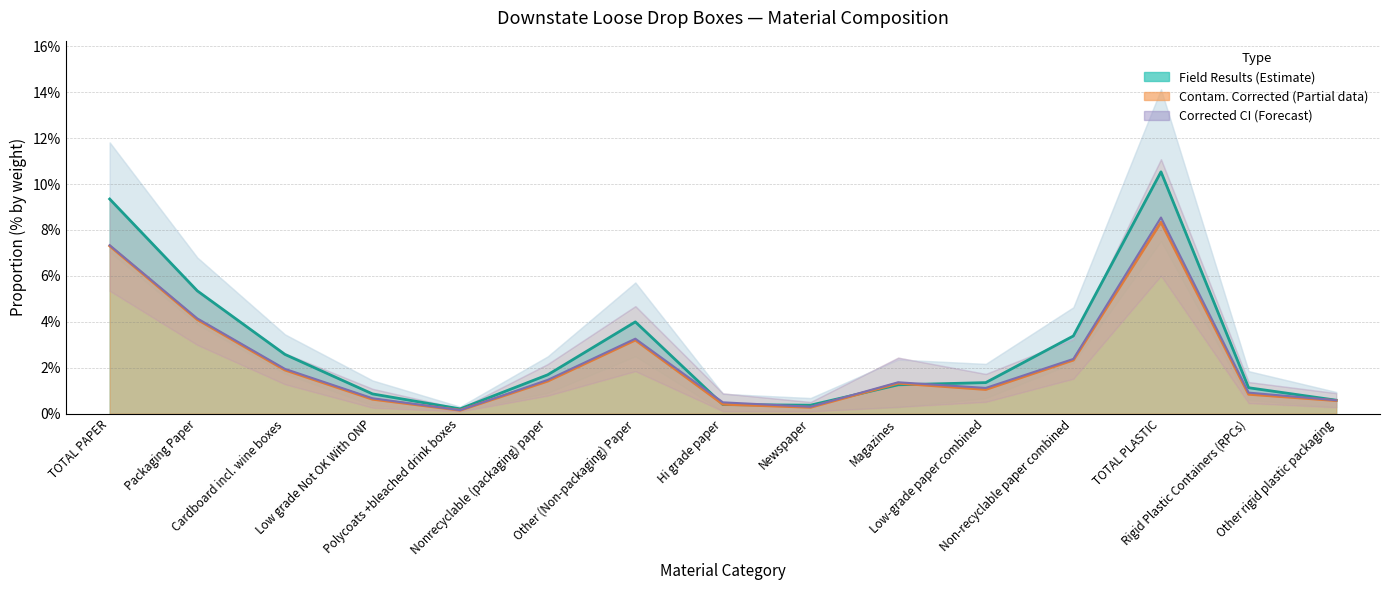

At which category is the sum across all series the highest?

TOTAL PLASTIC